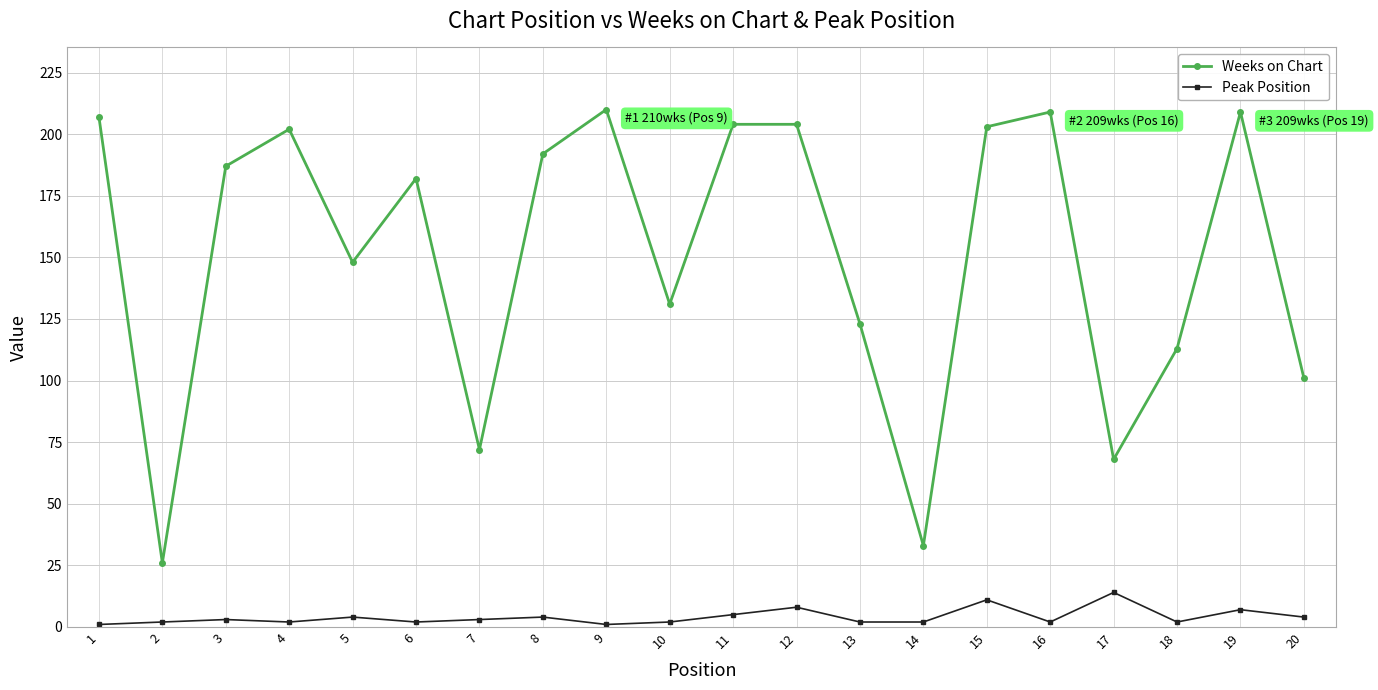

What is the sum of all Peak Position values?

81